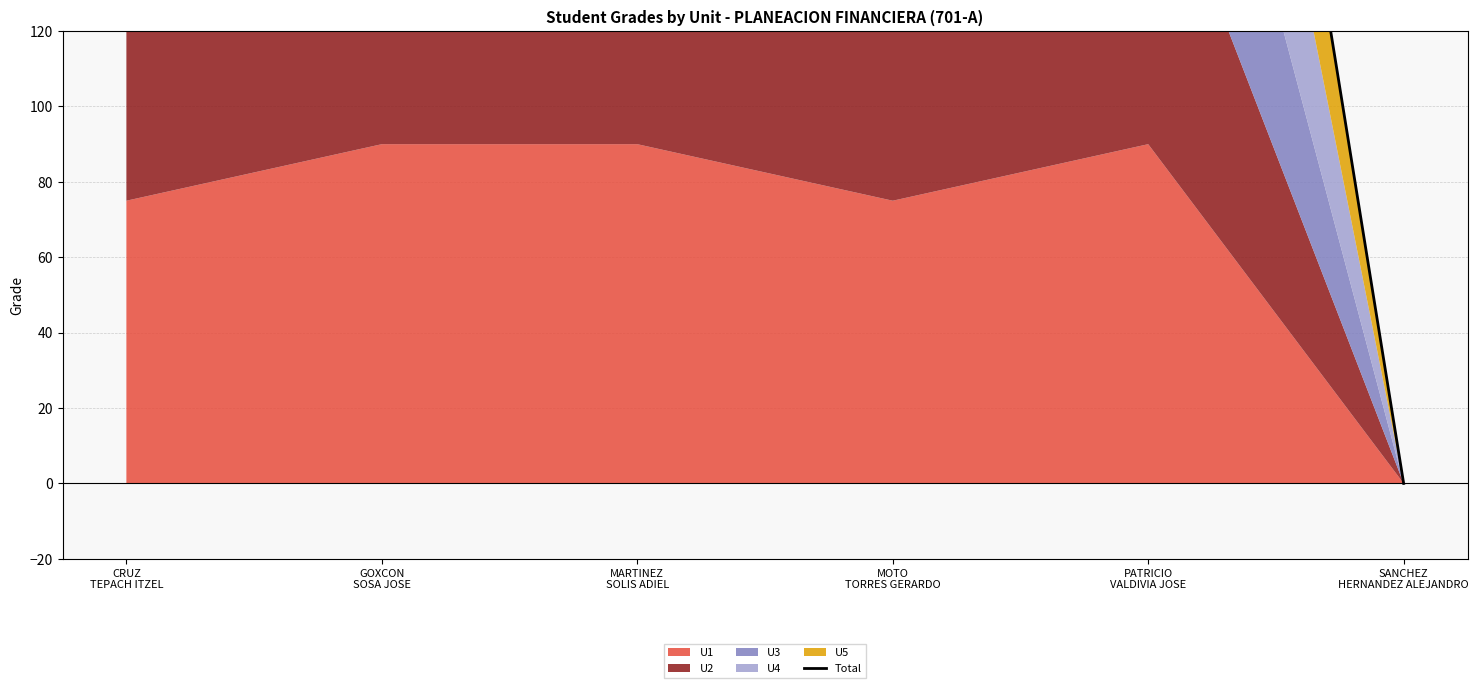

What is the average value?

345